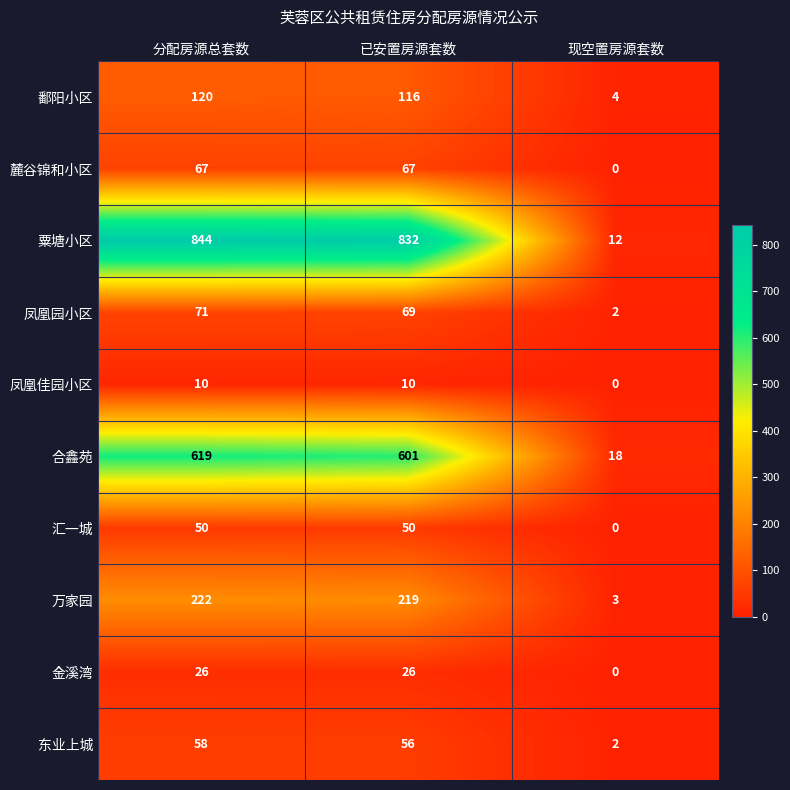

The value of 合鑫苑 at 分配房源总套数 is 619. True or false?

True